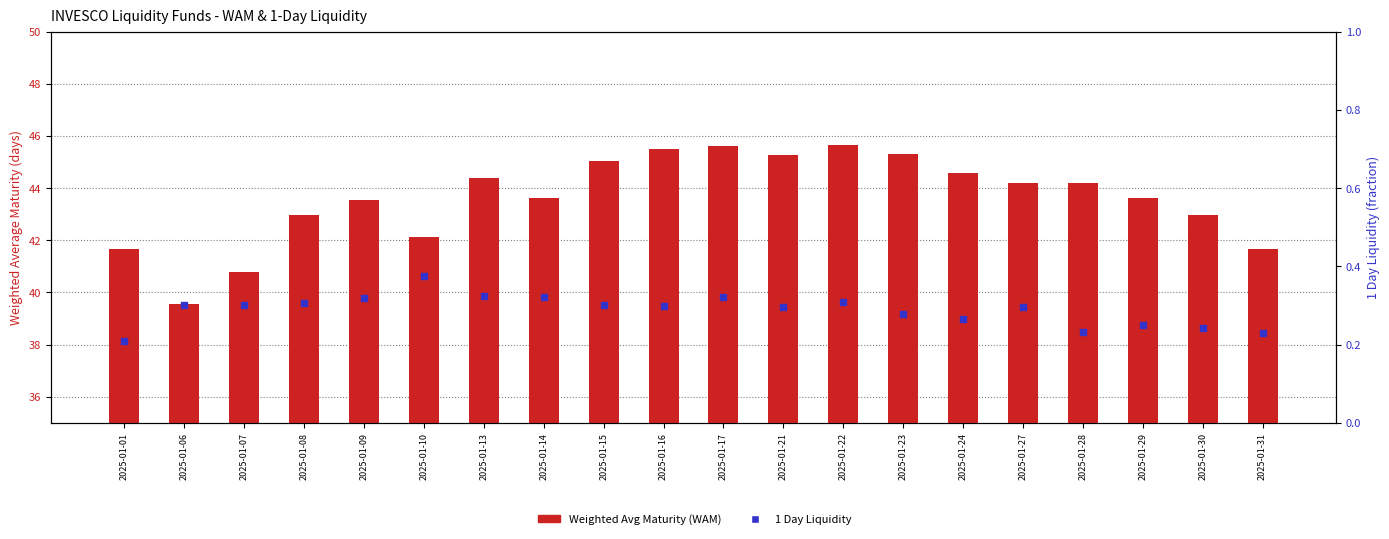

Which series reaches the minimum Y coordinate?

1 Day Liquidity